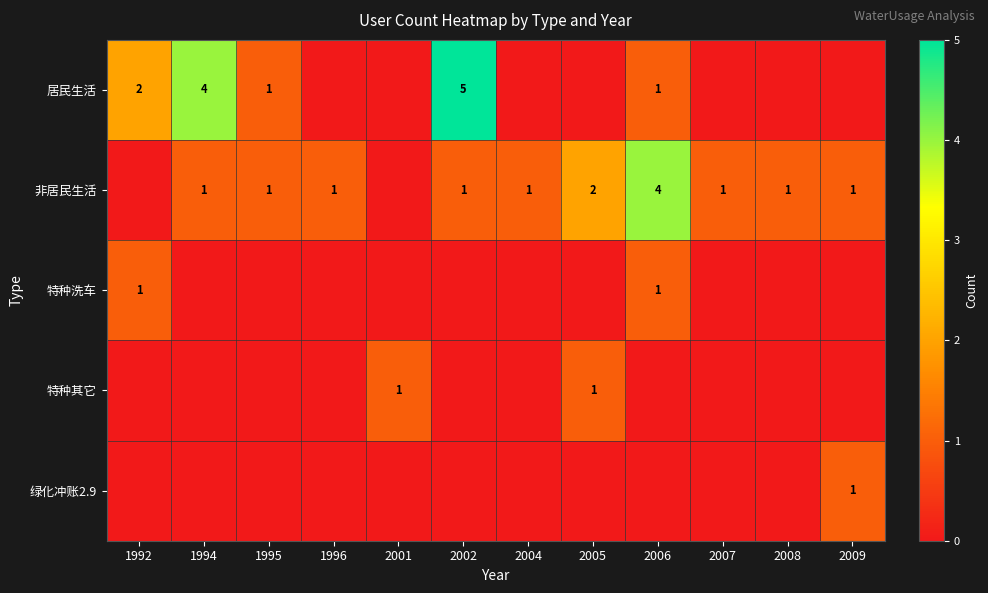

What is the greatest value displayed?

5